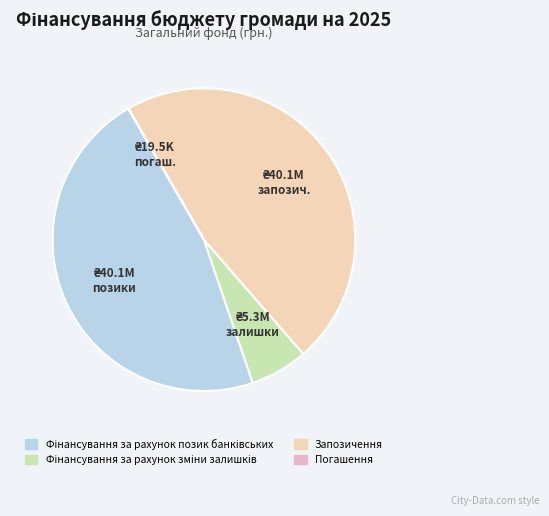

Is Погашення the majority of the pie?

No